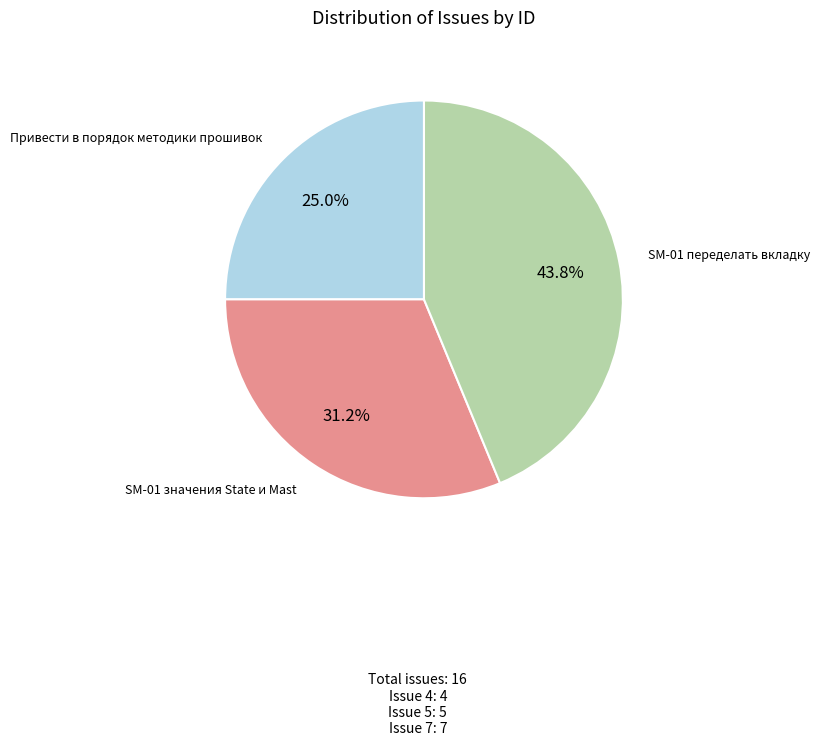

Is there any slice that represents more than half of the pie?

No